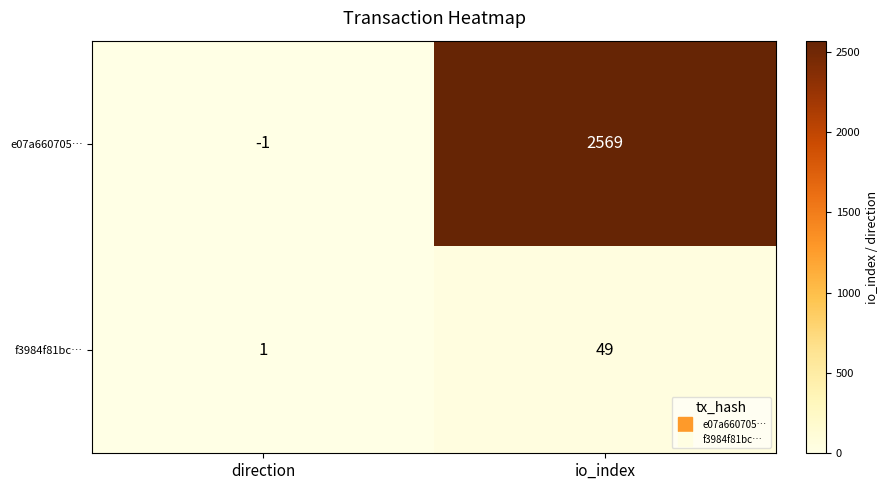

What is the sum of the f3984f81bc… values at io_index and direction?

50